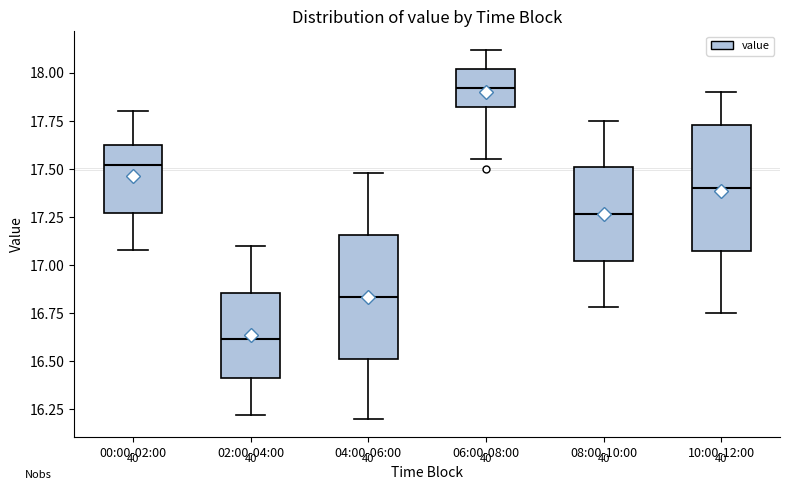

Reading left to right, read every box against the y-axis: the position of its median line, the range the box covers, and the ends of its whiskers. The values are not printed on the chart, so give them approximately, as read against the axis.

00:00-02:00: median 17.50, box 17.25 to 17.65, whiskers 17.10 to 17.80
02:00-04:00: median 16.60, box 16.40 to 16.85, whiskers 16.20 to 17.10
04:00-06:00: median 16.85, box 16.50 to 17.15, whiskers 16.20 to 17.50
06:00-08:00: median 17.90, box 17.80 to 18.00, whiskers 17.55 to 18.10
08:00-10:00: median 17.25, box 17.00 to 17.50, whiskers 16.80 to 17.75
10:00-12:00: median 17.40, box 17.05 to 17.75, whiskers 16.75 to 17.90